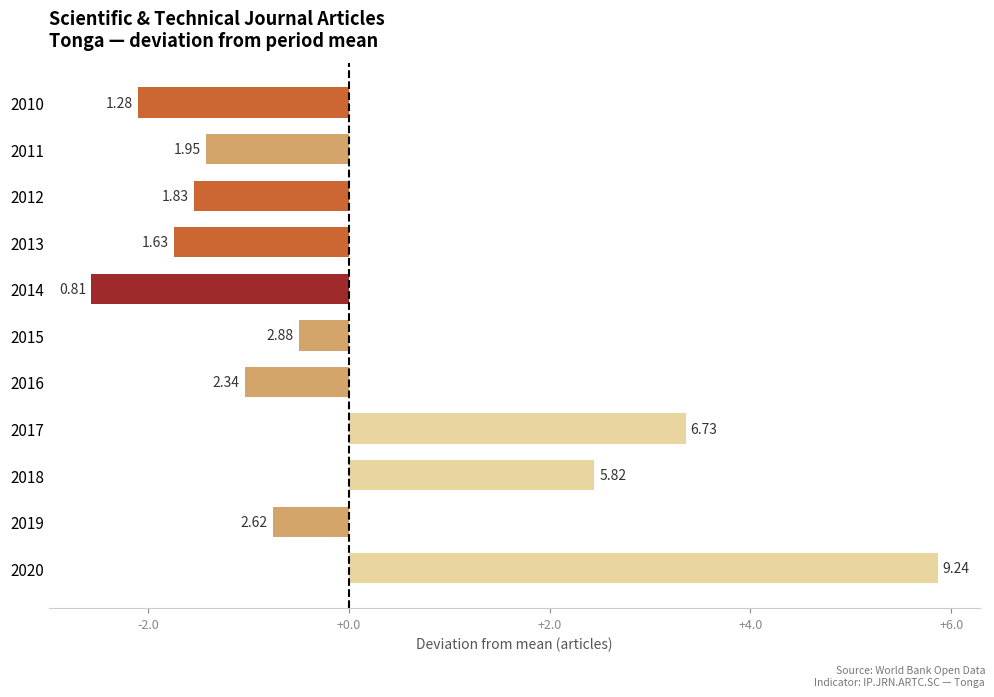

Are the bars horizontal?

Yes